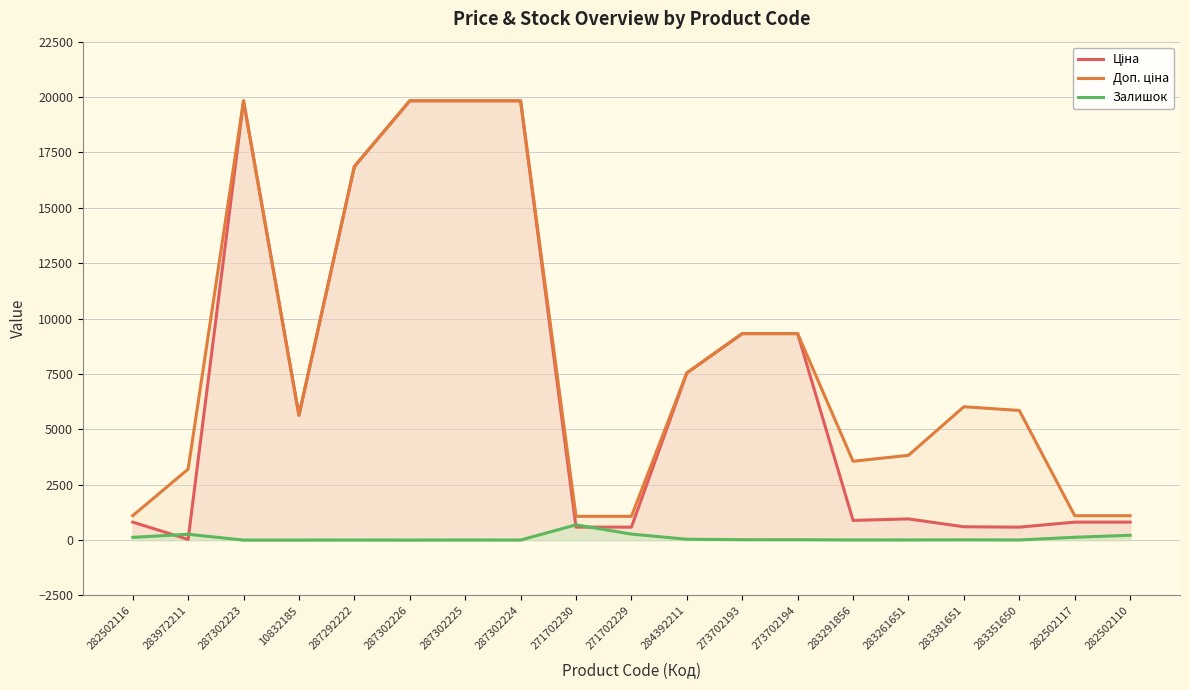

What is the difference between the second highest and second lowest values in the Залишок series?

271.0